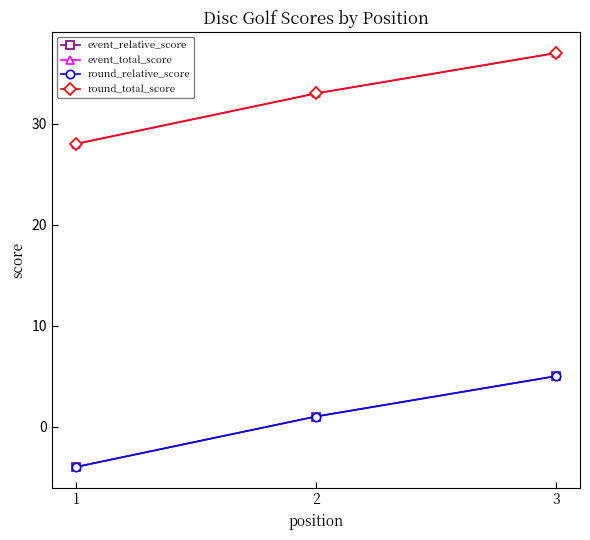

Which label corresponds to the smallest value in the chart?

1